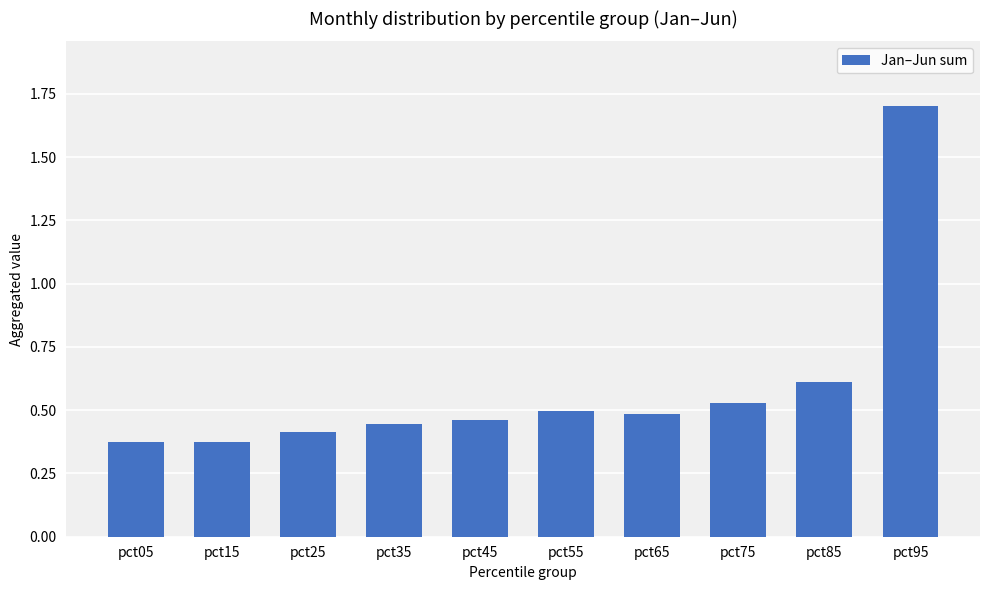

What is the difference between the second highest and minimum values?

0.2